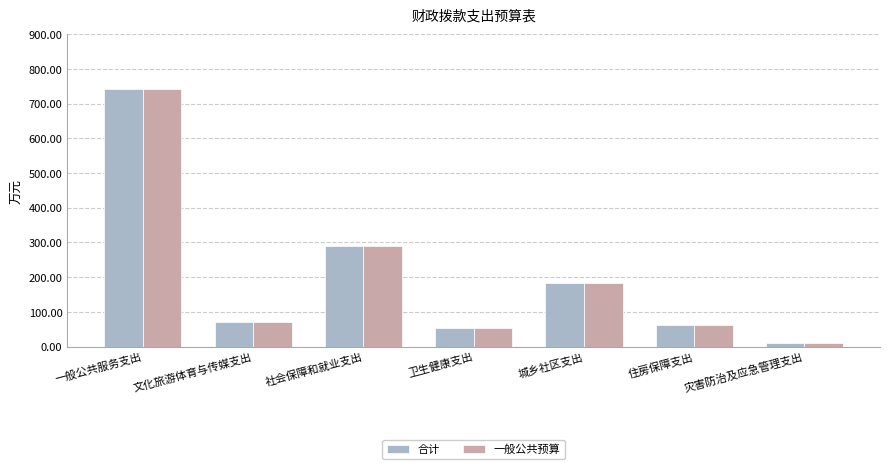

What is the label of the 6th bar from the right?

文化旅游体育与传媒支出